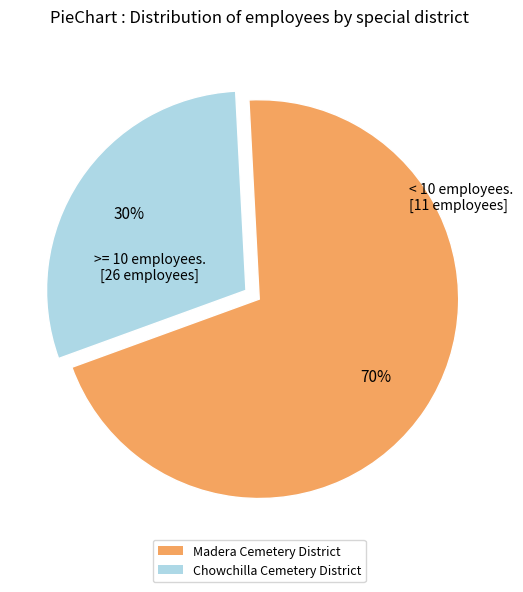

To the nearest percent, what is the combined percentage of Chowchilla Cemetery District and Madera Cemetery District?

100%